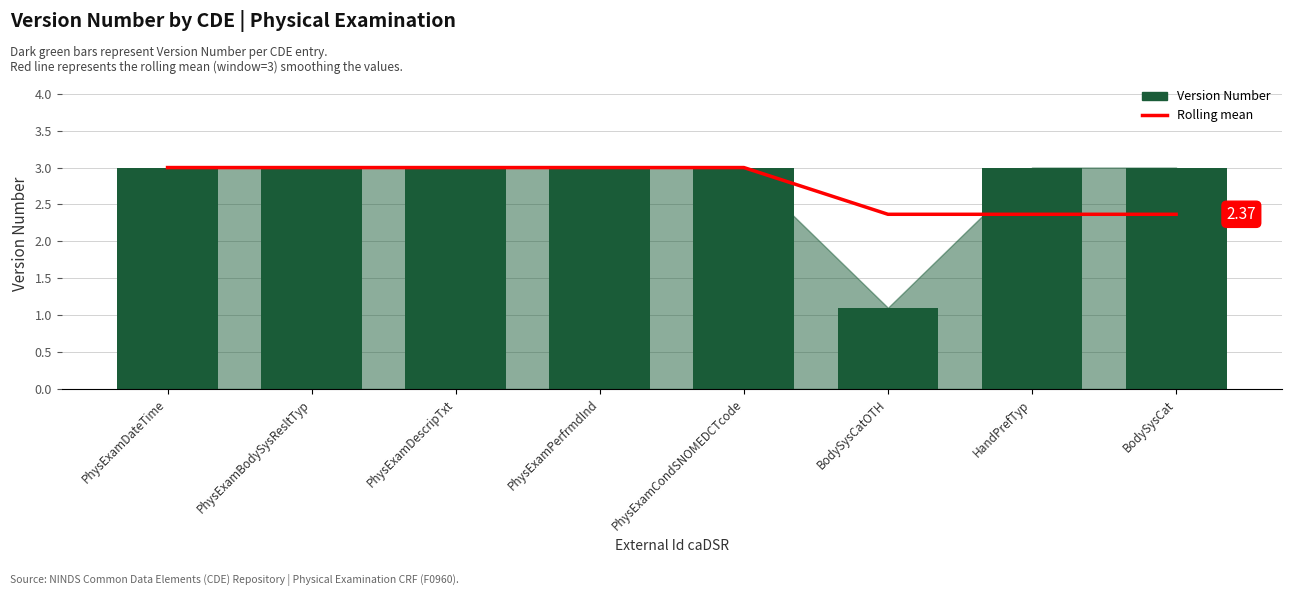

Read the 7-point rolling mean value at PhysExamDateTime.

3.0